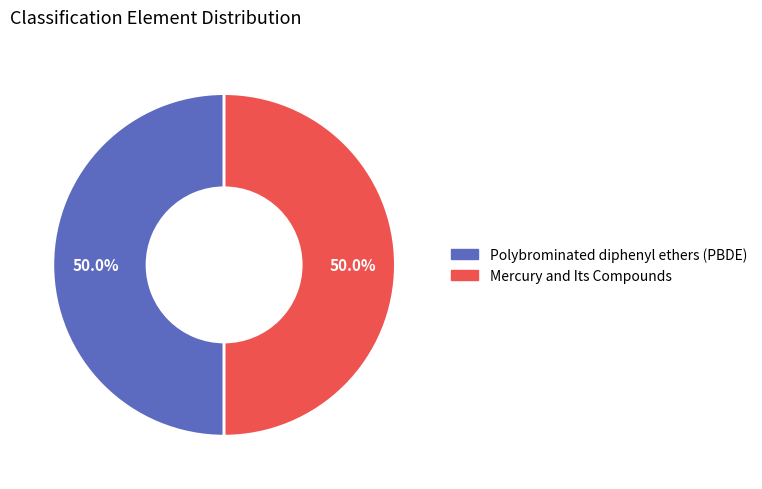

To the nearest percent, what percentage of the pie is Polybrominated diphenyl ethers (PBDE)?

50%